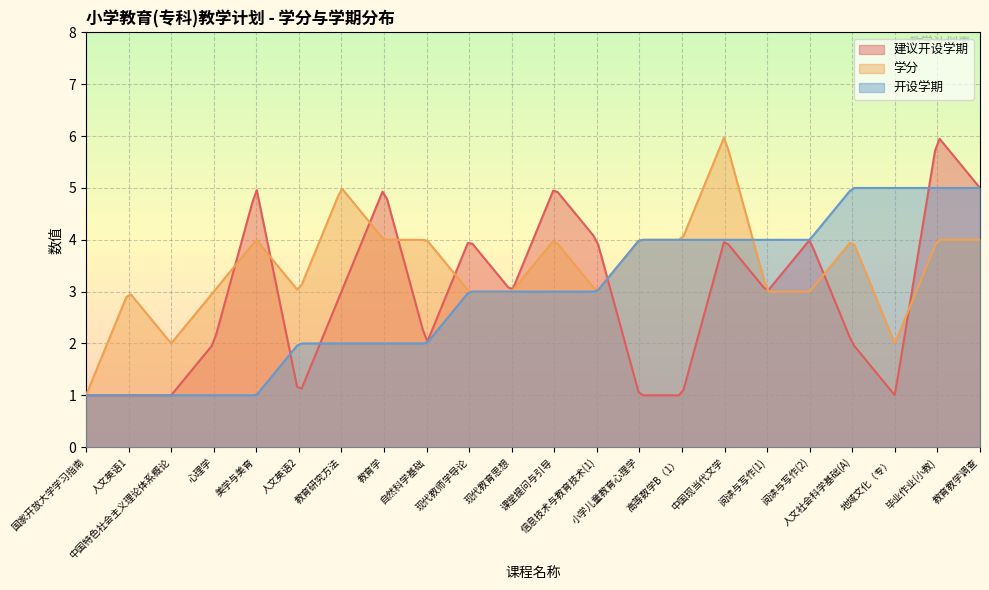

Which series has the largest total across all categories?

学分